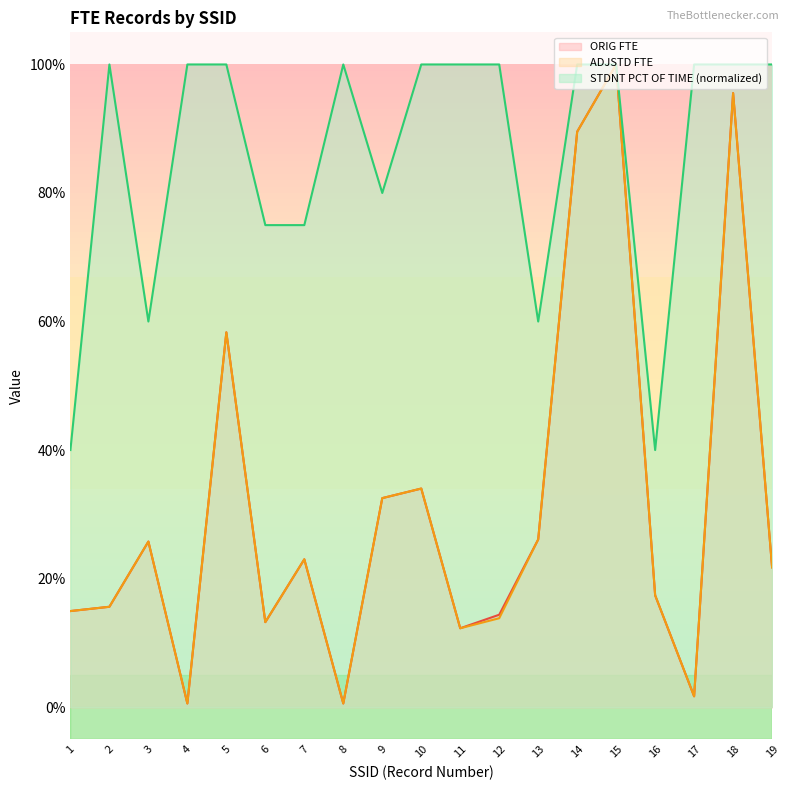

What is the total value across all series at 18?

2.9